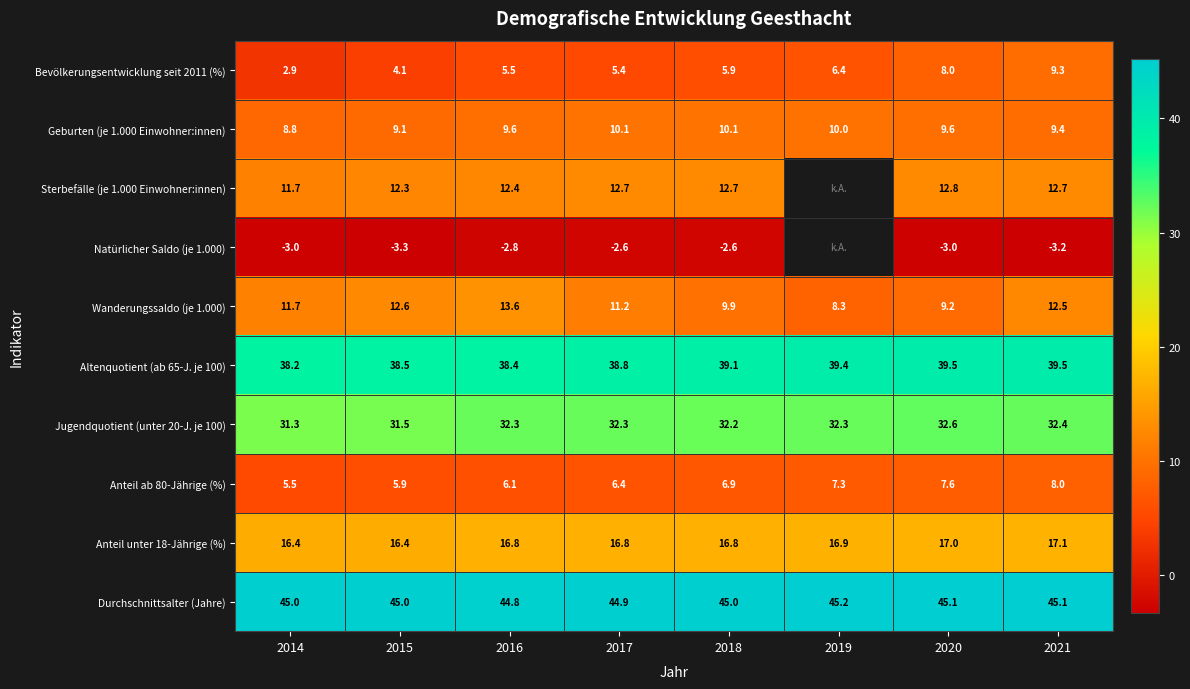

Rank the series at 2020 from lowest to highest value.

Natürlicher Saldo (je 1.000), Anteil ab 80-Jährige (%), Bevölkerungsentwicklung seit 2011 (%), Wanderungssaldo (je 1.000), Geburten (je 1.000 Einwohner:innen), Sterbefälle (je 1.000 Einwohner:innen), Anteil unter 18-Jährige (%), Jugendquotient (unter 20-J. je 100), Altenquotient (ab 65-J. je 100), Durchschnittsalter (Jahre)